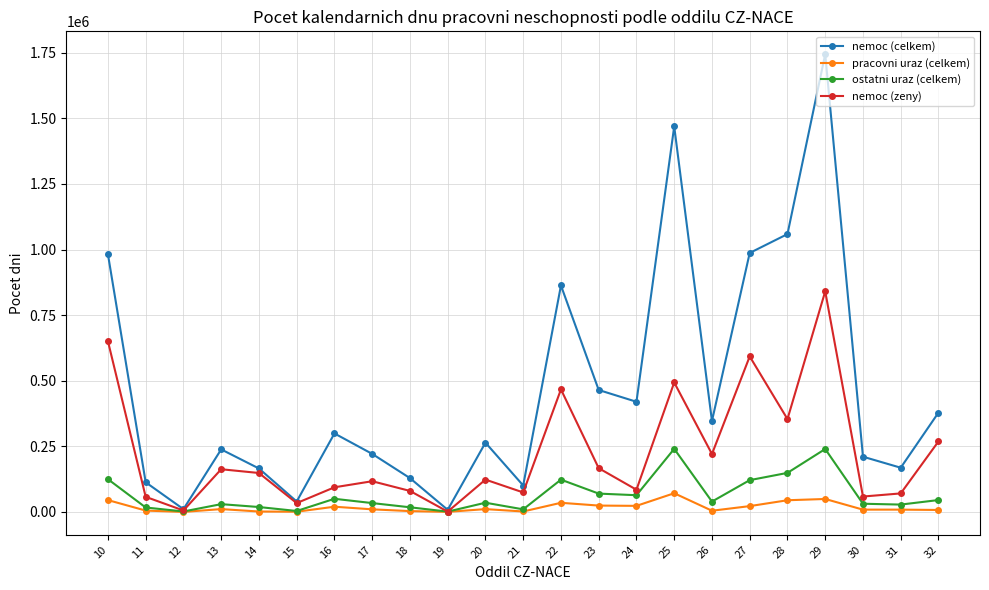

How many distinct data groups are displayed?

4